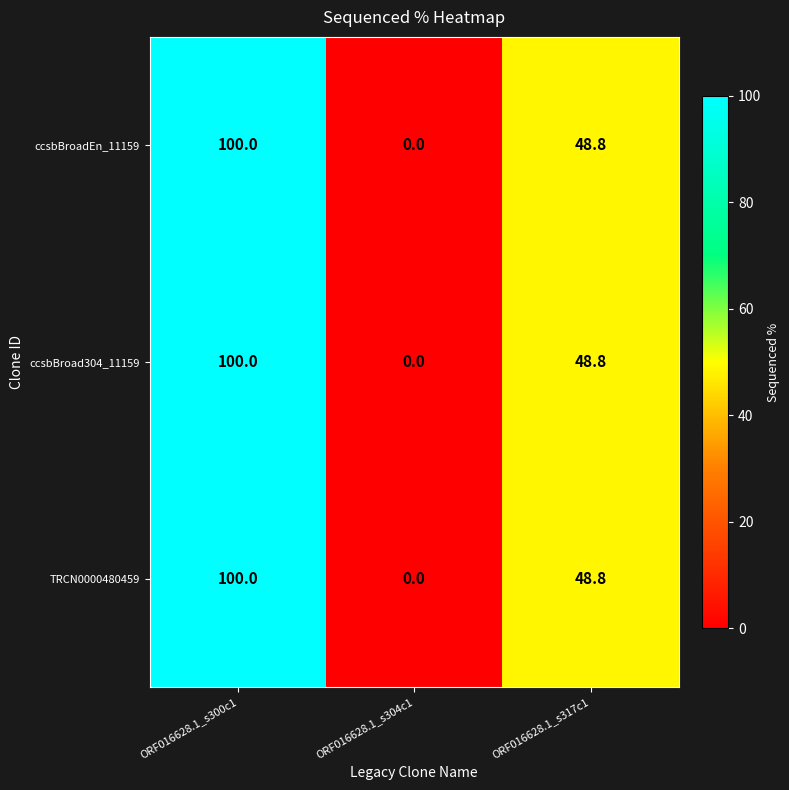

What is the maximum value for ccsbBroadEn_11159?

100.0